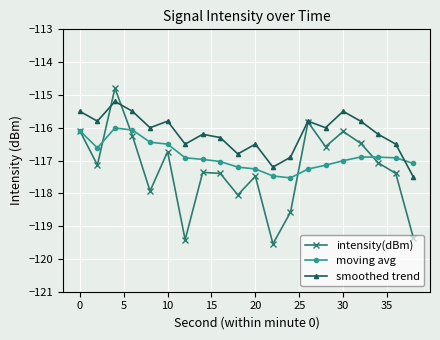

Reading left to right, what are all the values shown in this chart?

intensity(dBm): -116.1	-117.1	-114.8	-116.3	-117.9	-116.7	-119.4	-117.4	-117.4	-118.1	-117.5	-119.5	-118.6	-115.8	-116.6	-116.1	-116.5	-117.1	-117.4	-119.4
moving avg: -116.1	-116.6	-116.0	-116.1	-116.4	-116.5	-116.9	-117.0	-117.0	-117.2	-117.3	-117.5	-117.5	-117.3	-117.1	-117.0	-116.9	-116.9	-116.9	-117.1
smoothed trend: -115.5	-115.8	-115.2	-115.5	-116.0	-115.8	-116.5	-116.2	-116.3	-116.8	-116.5	-117.2	-116.9	-115.8	-116.0	-115.5	-115.8	-116.2	-116.5	-117.5